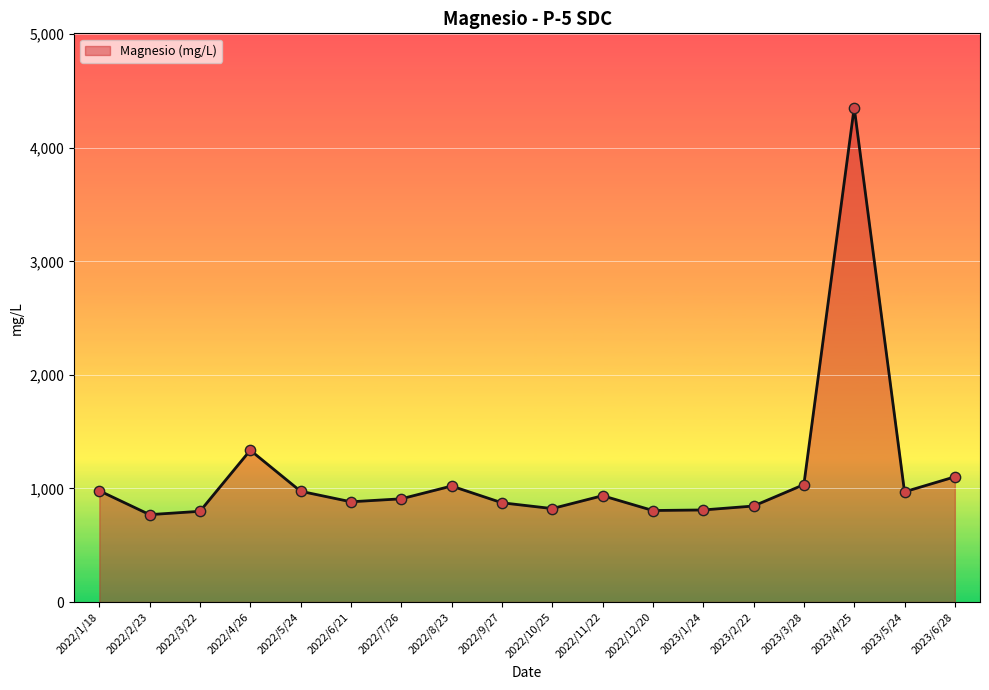

Approximately how many times larger is the value at 2023/6/28 compared to 2022/6/21?

1.2